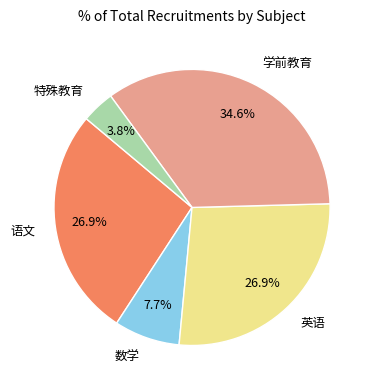

The 特殊教育 slice represents 4% of the pie. True or false?

True